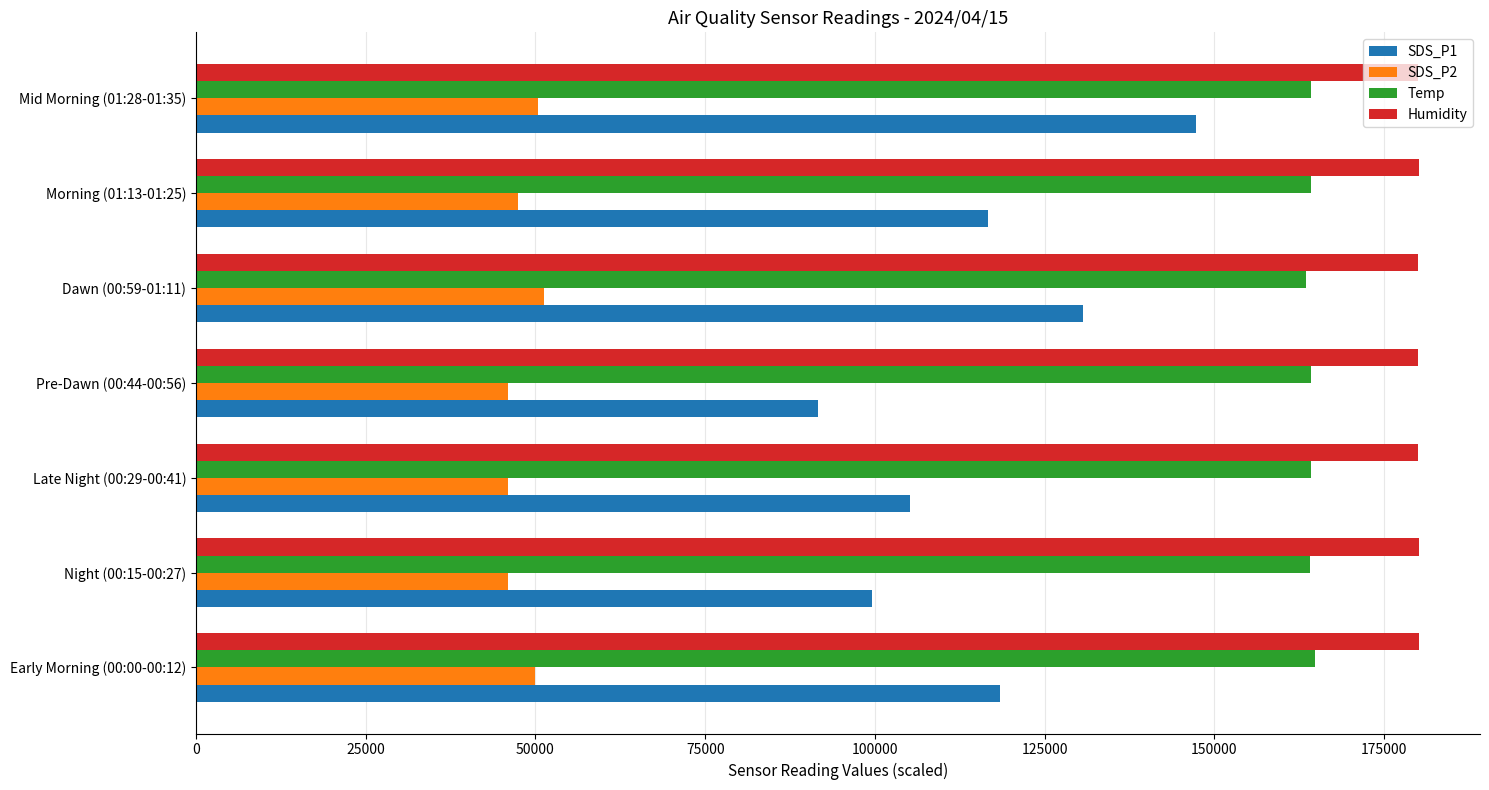

What is the sum of all SDS_P1 values?

809333.3